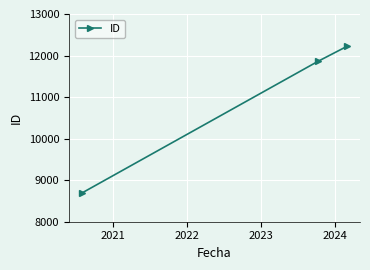

Reading right to left, list all the values displayed in this chart.

12219	11860	8696